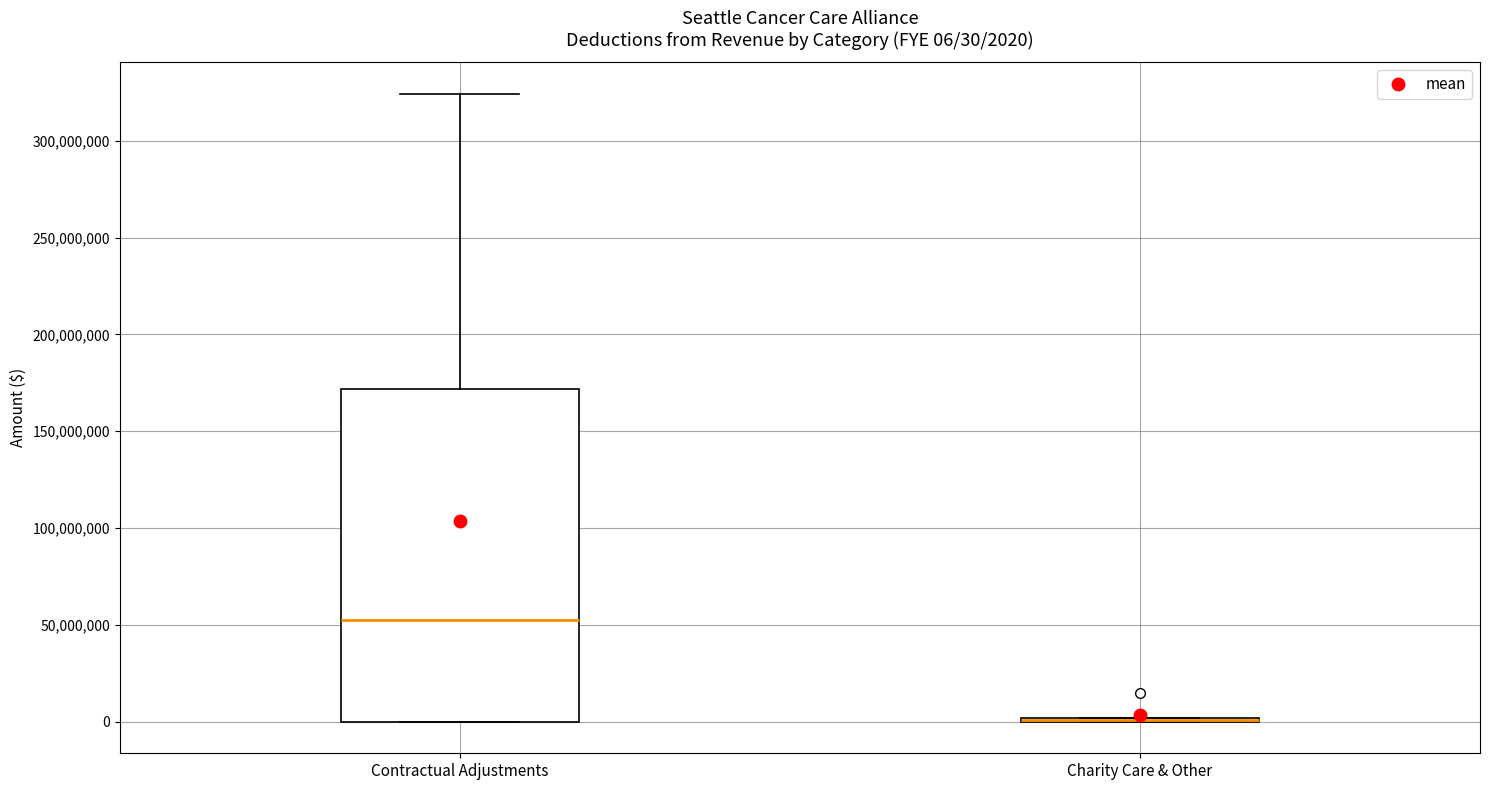

Comparing the boxes themselves (not the whiskers), which one is the tallest?

Contractual Adjustments